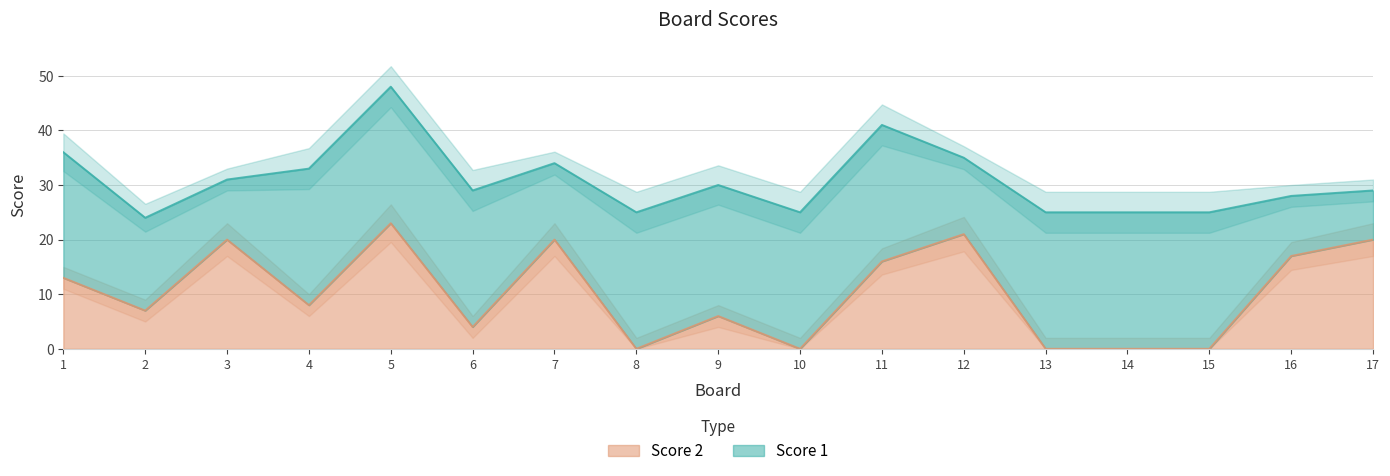

List the labels in order of value, largest first.

5, 12, 3, 7, 17, 16, 11, 1, 4, 2, 9, 6, 8, 10, 13, 14, 15